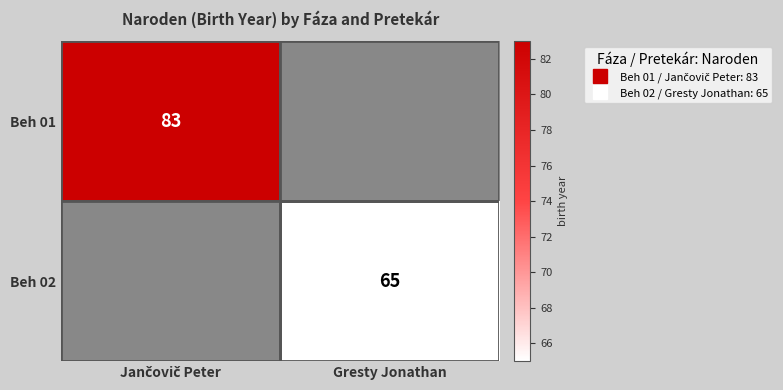

List the labels in order of Beh 02 value, largest first.

Gresty Jonathan, Jančovič Peter